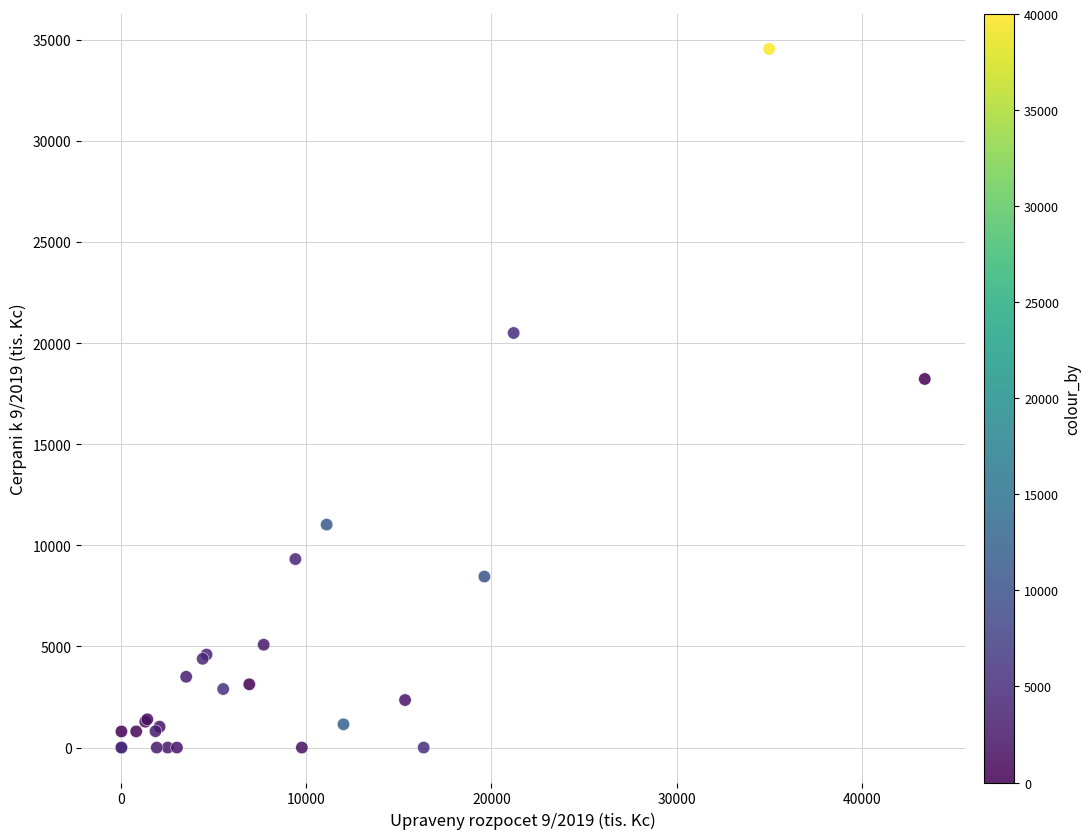

What Y value in the scatter plot is closest to 17271?

18225.2